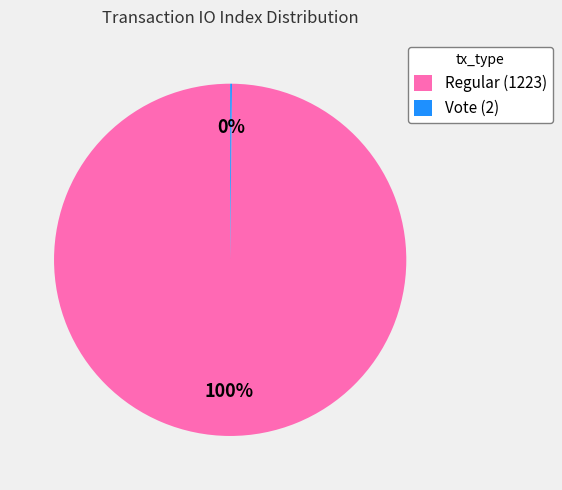

To the nearest percent, what is the difference between the largest and smallest slice percentages?

100%